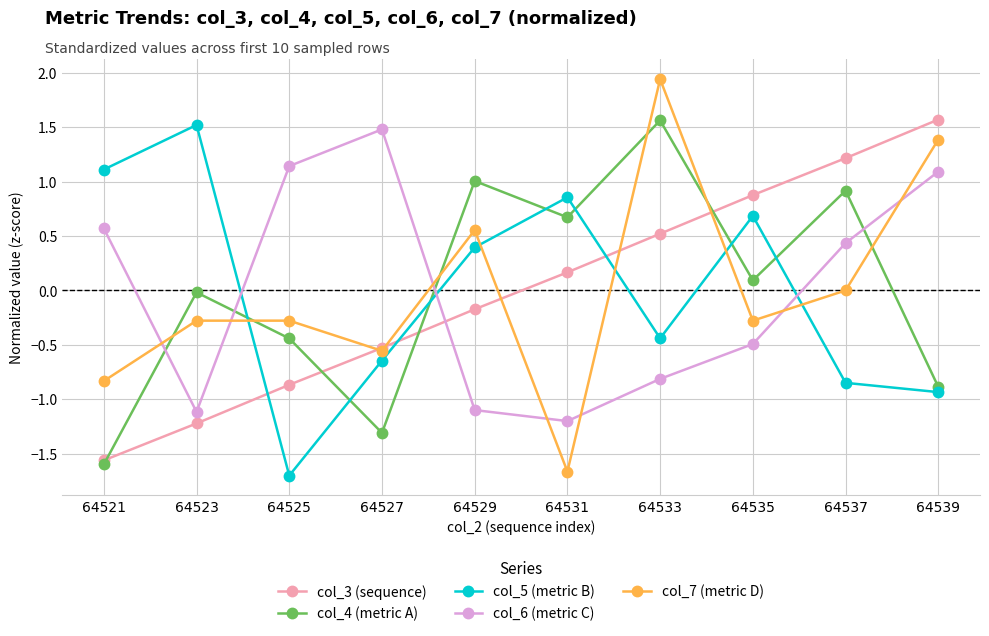

Where do col_6 (metric C) and col_5 (metric B) first cross each other?

64523 and 64525